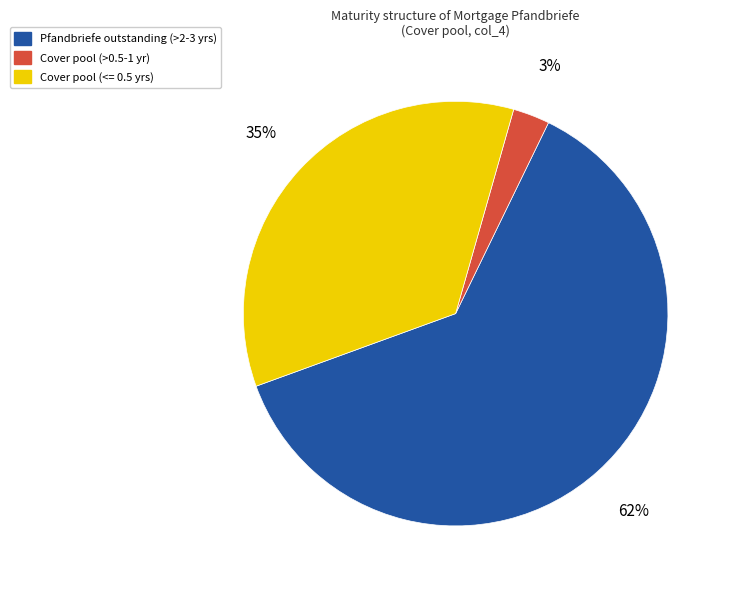

Does any single category account for the majority?

Yes